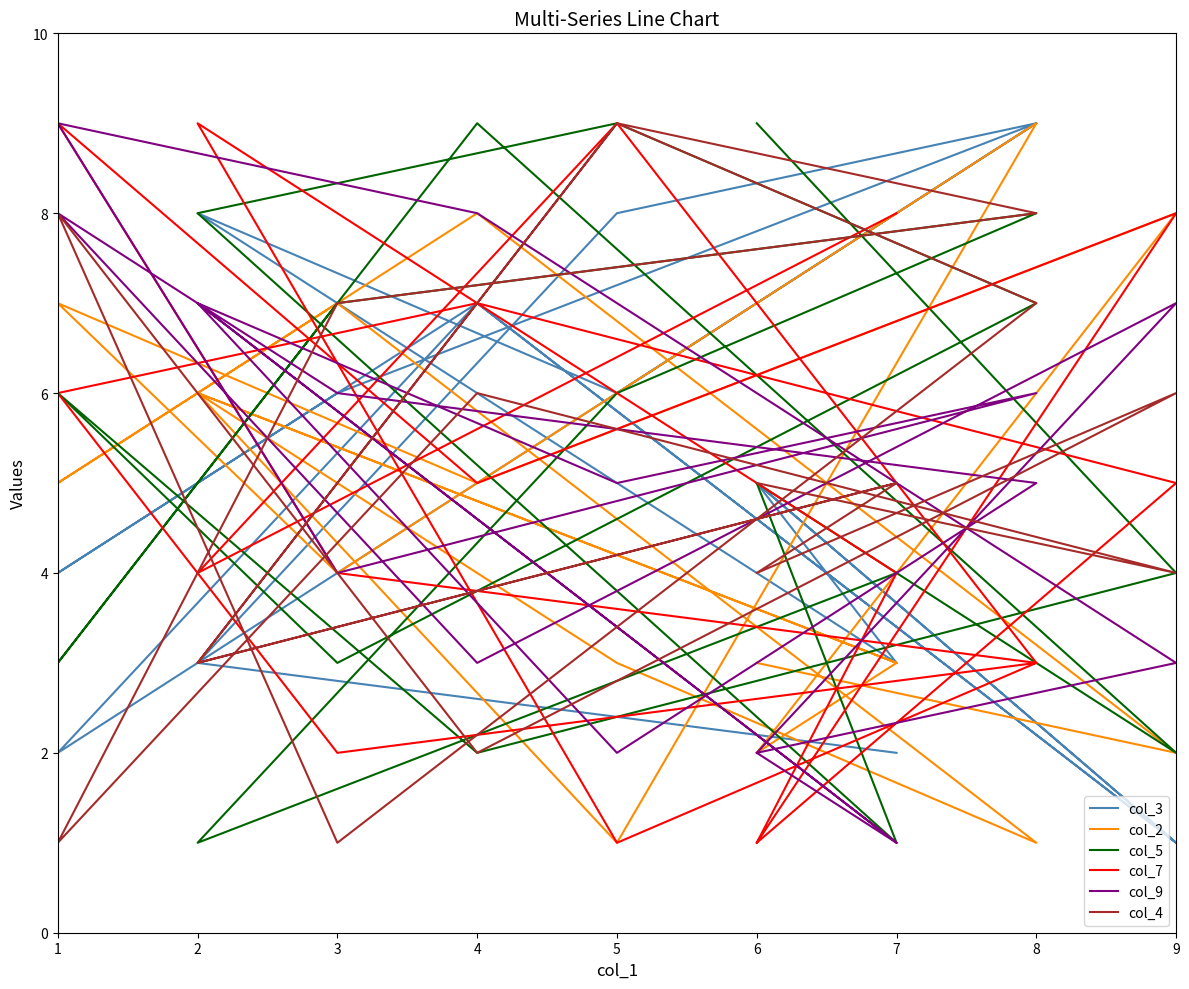

At 6, list the series in order from smallest to largest.

col_2, col_7, col_9, col_5, col_4, col_3